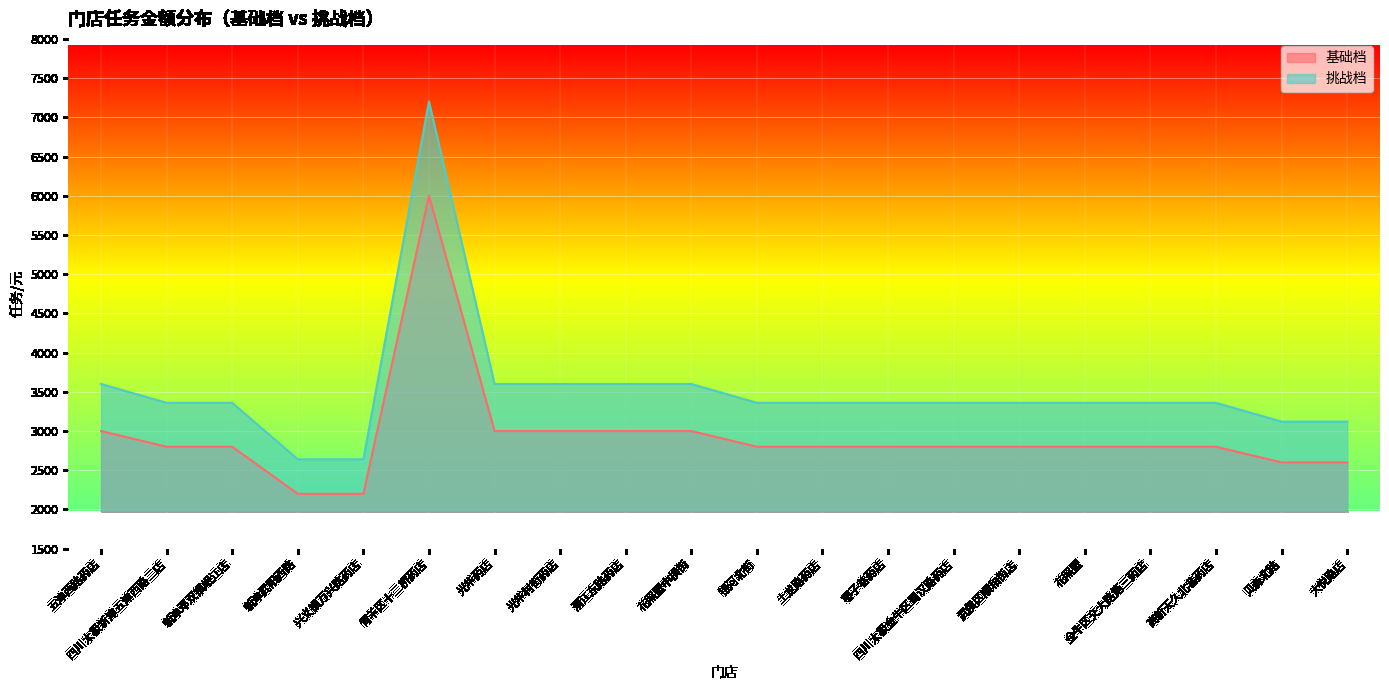

What is the value of the 基础档 point at the 4th from the left?

2200